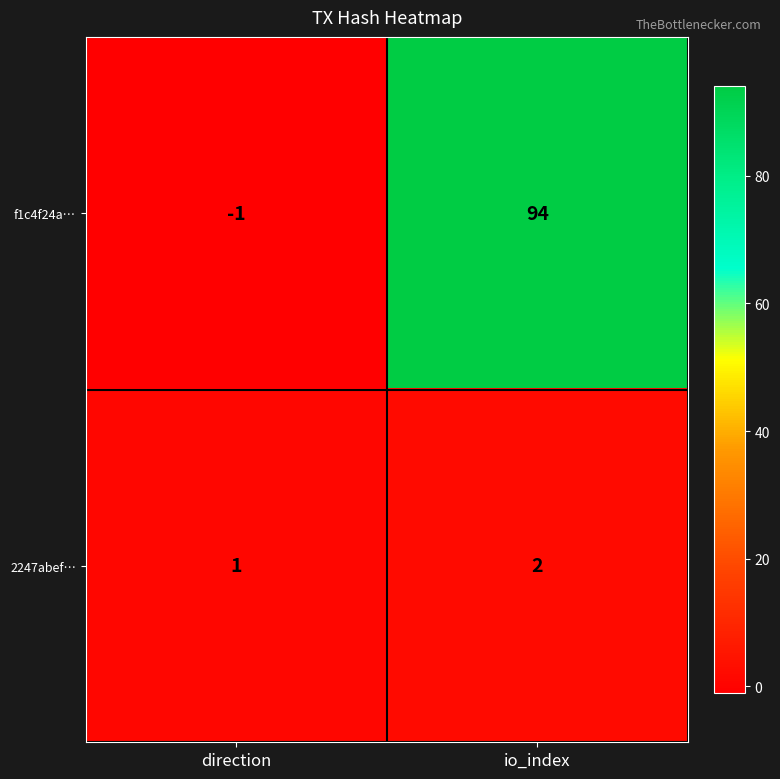

Reading left to right, list all the values displayed in this chart.

f1c4f24a…: direction=-1	io_index=94
2247abef…: direction=1	io_index=2